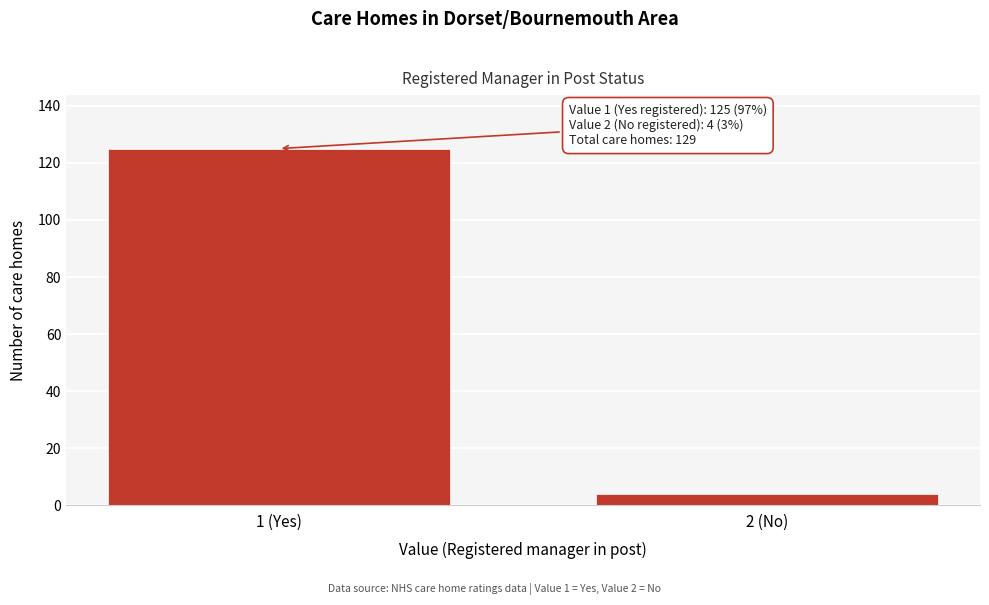

Reading left to right, extract all data points from this chart.

1 (Yes)=125	2 (No)=4